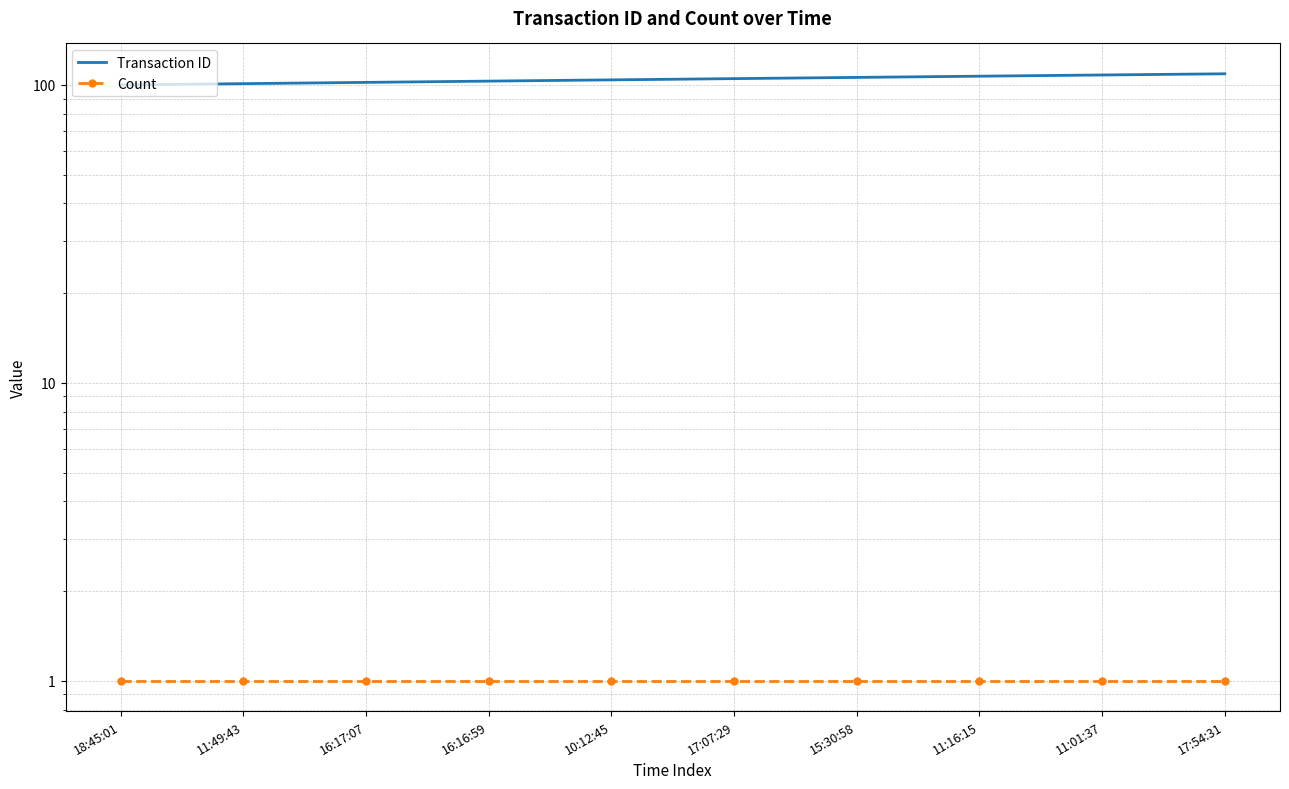

What is the greatest value displayed?

109